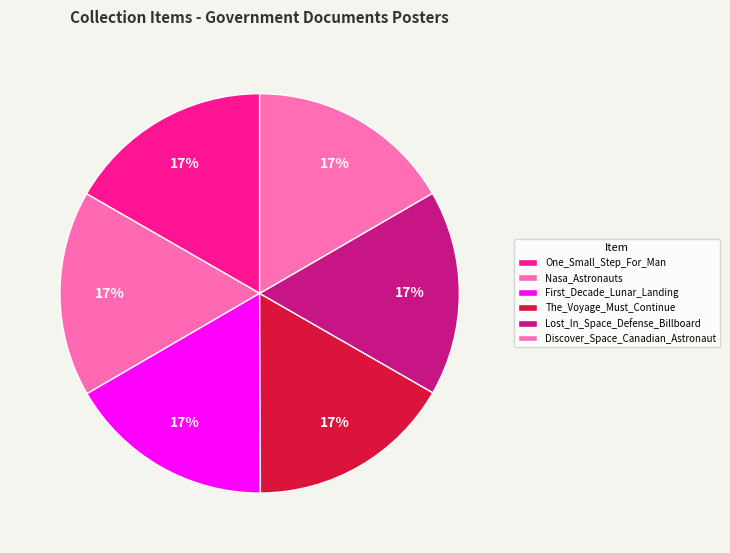

How many slices are in this pie chart?

6